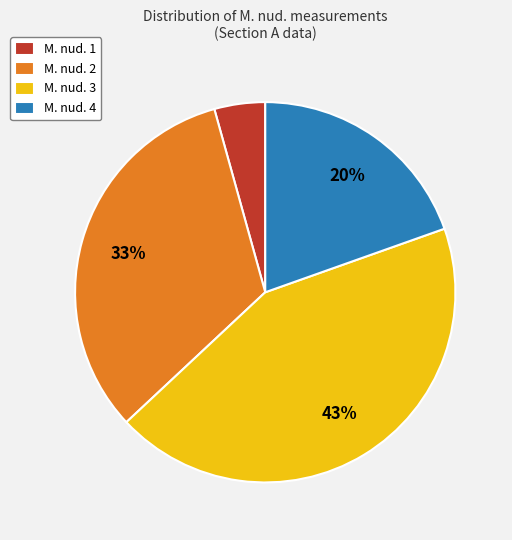

To the nearest percent, what percentage of the pie is M. nud. 4?

20%